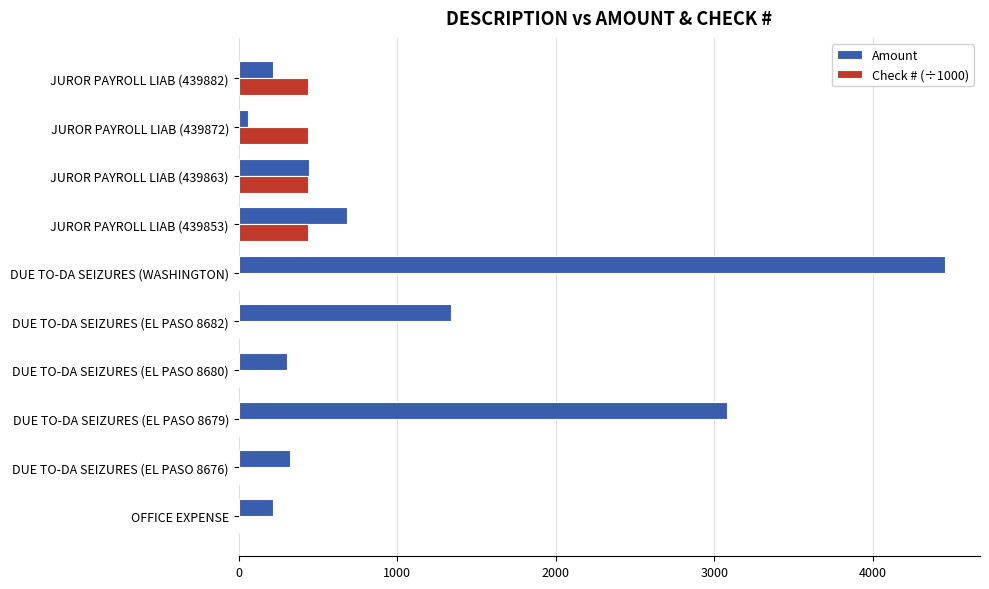

What is the sum of all Amount values?

11114.7